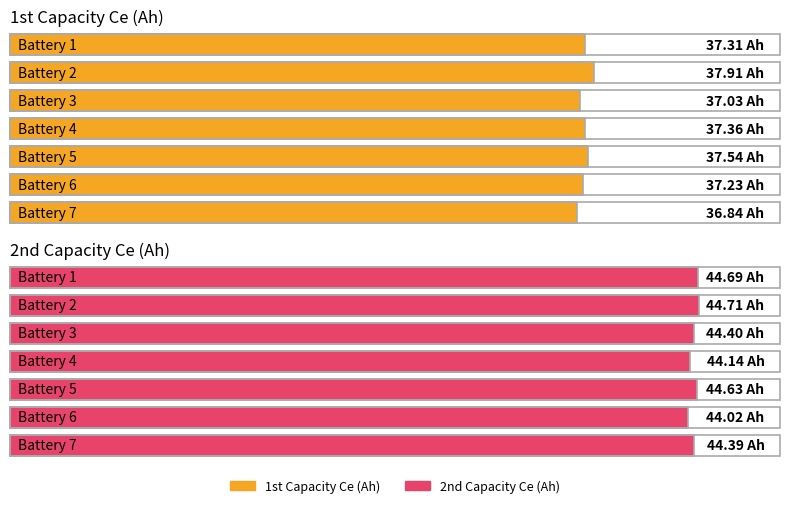

The Maximum utilization series shows 23.4 at Battery 3. True or false?

False